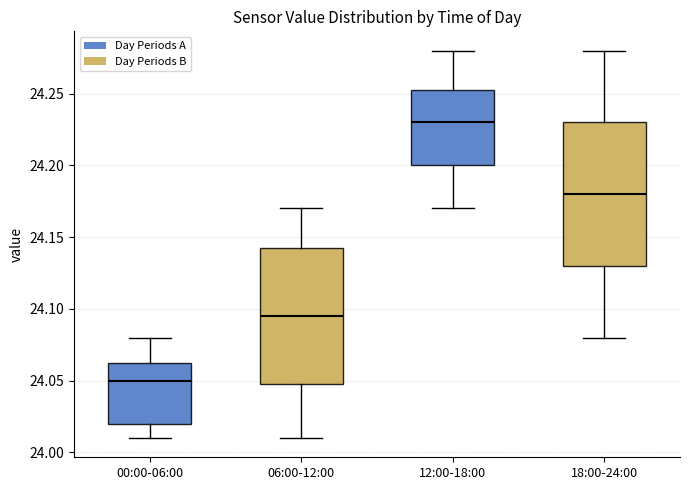

Reading left to right, read every box against the y-axis: the position of its median line, the range the box covers, and the ends of its whiskers. The values are not printed on the chart, so give them approximately, as read against the axis.

00:00-06:00: median 24.050, box 24.020 to 24.065, whiskers 24.010 to 24.080
06:00-12:00: median 24.095, box 24.050 to 24.145, whiskers 24.010 to 24.170
12:00-18:00: median 24.230, box 24.200 to 24.255, whiskers 24.170 to 24.280
18:00-24:00: median 24.180, box 24.130 to 24.230, whiskers 24.080 to 24.280